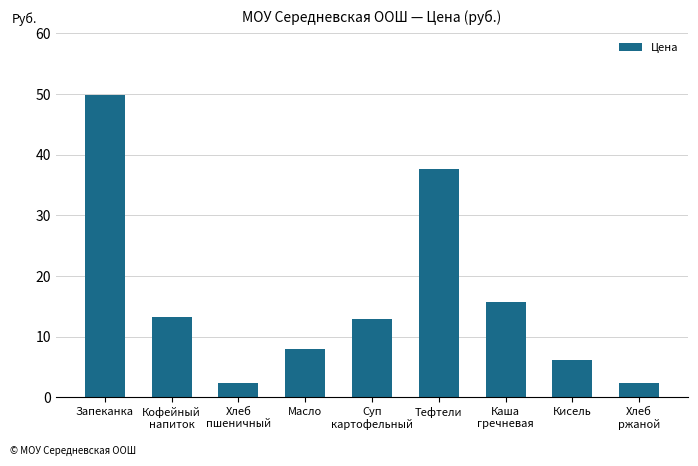

What is the smallest value displayed?

2.4